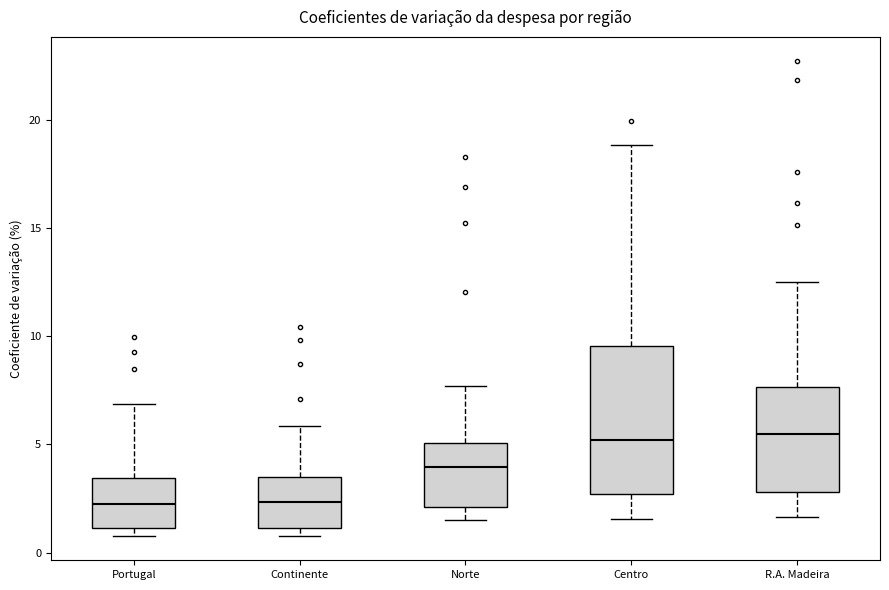

Comparing the boxes themselves (not the whiskers), which one is the tallest?

Centro